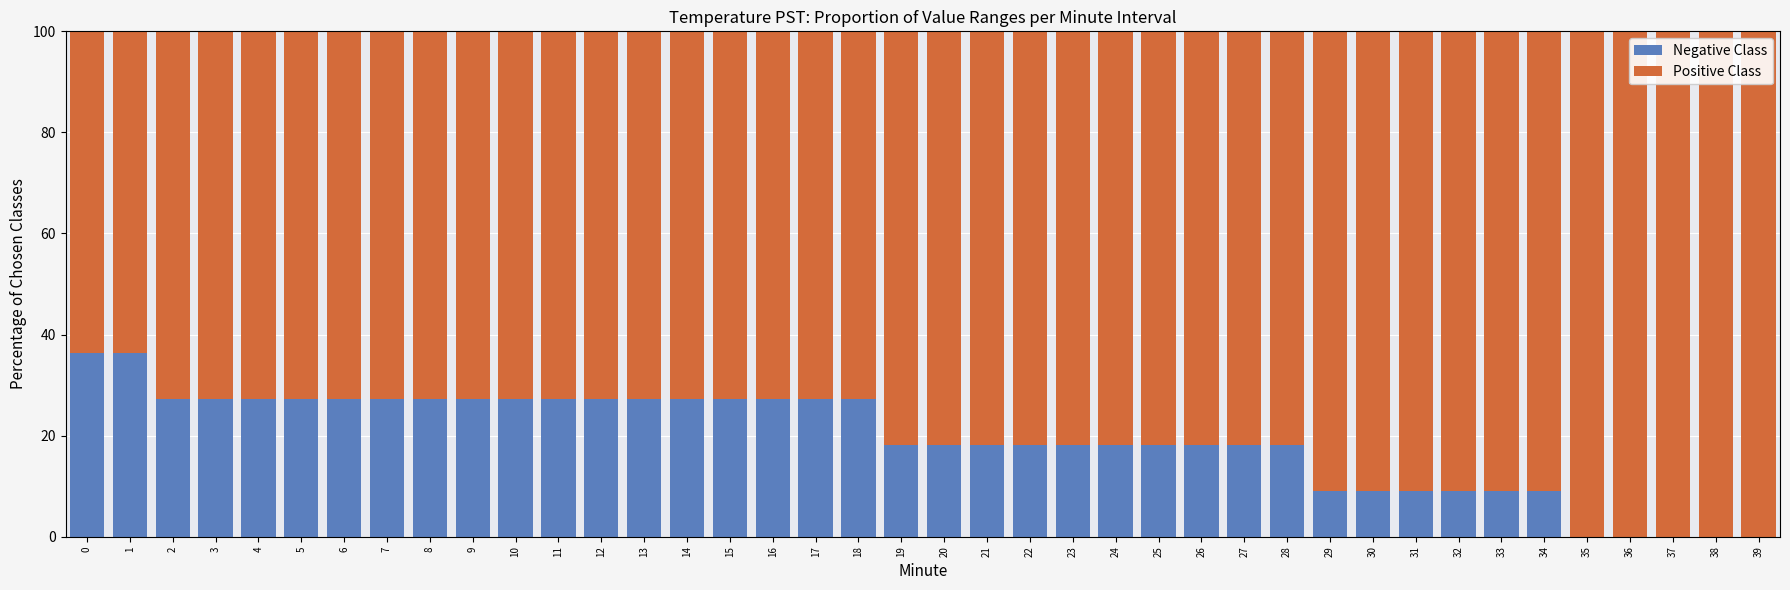

What is the total value across all series at 32?

100.0